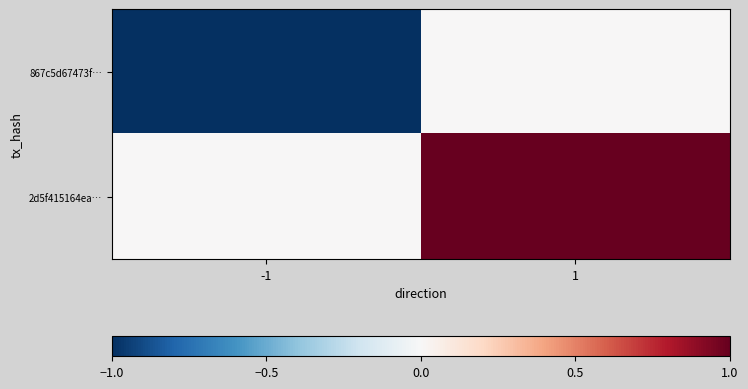

Which series has the widest spread of values?

867c5d67473f…